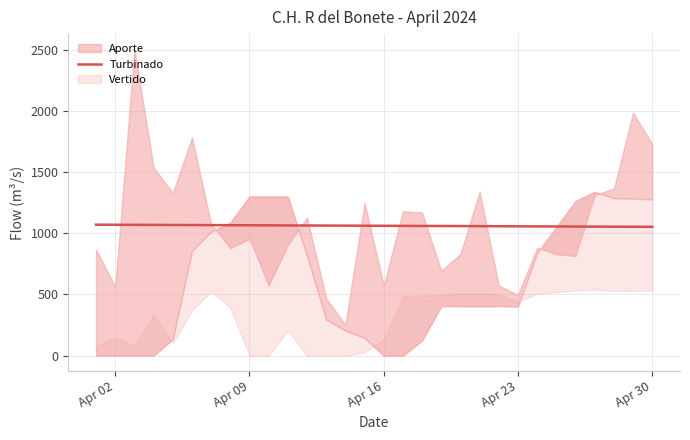

What is the sum of all values?

31825.2